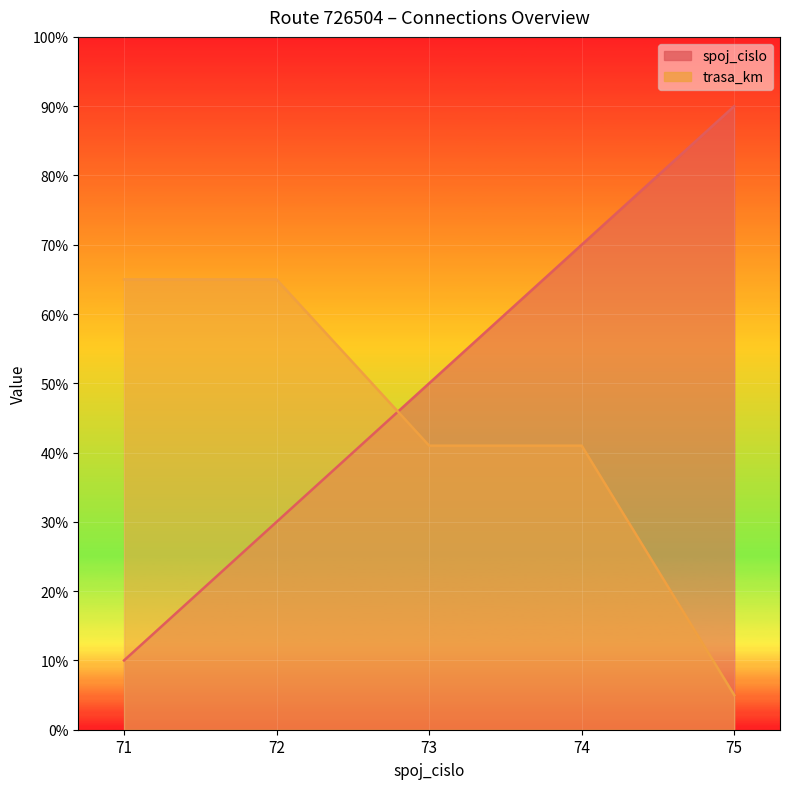

List the labels in order of trasa_km value, largest first.

71, 72, 73, 74, 75